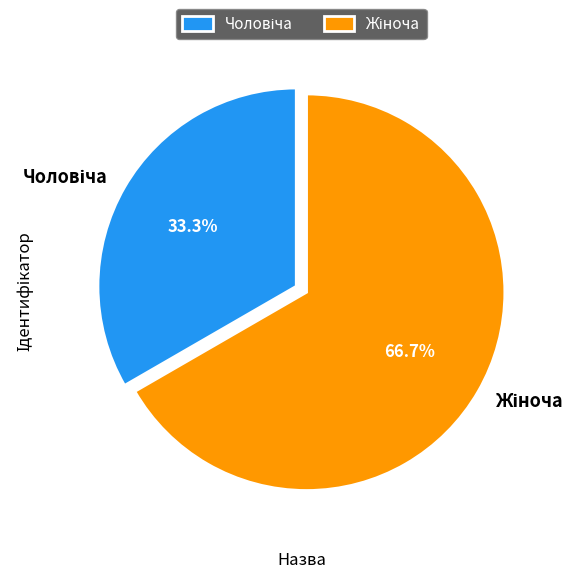

Is Жіноча the majority of the pie?

Yes